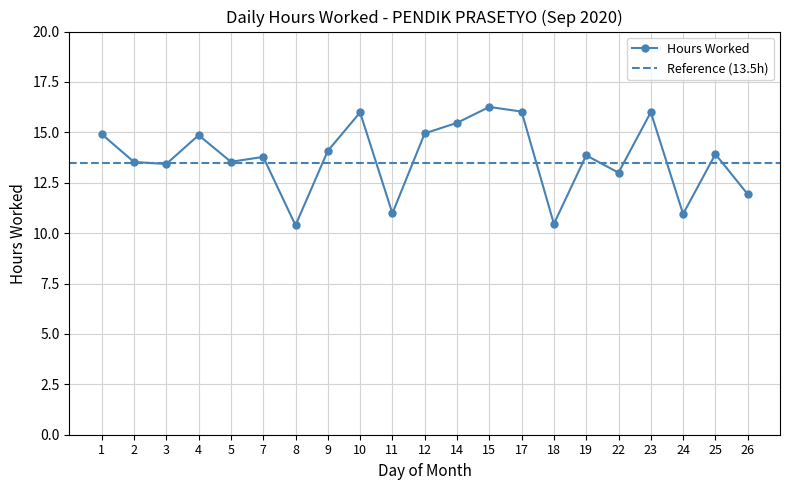

At which label does the data first exceed 13?

1